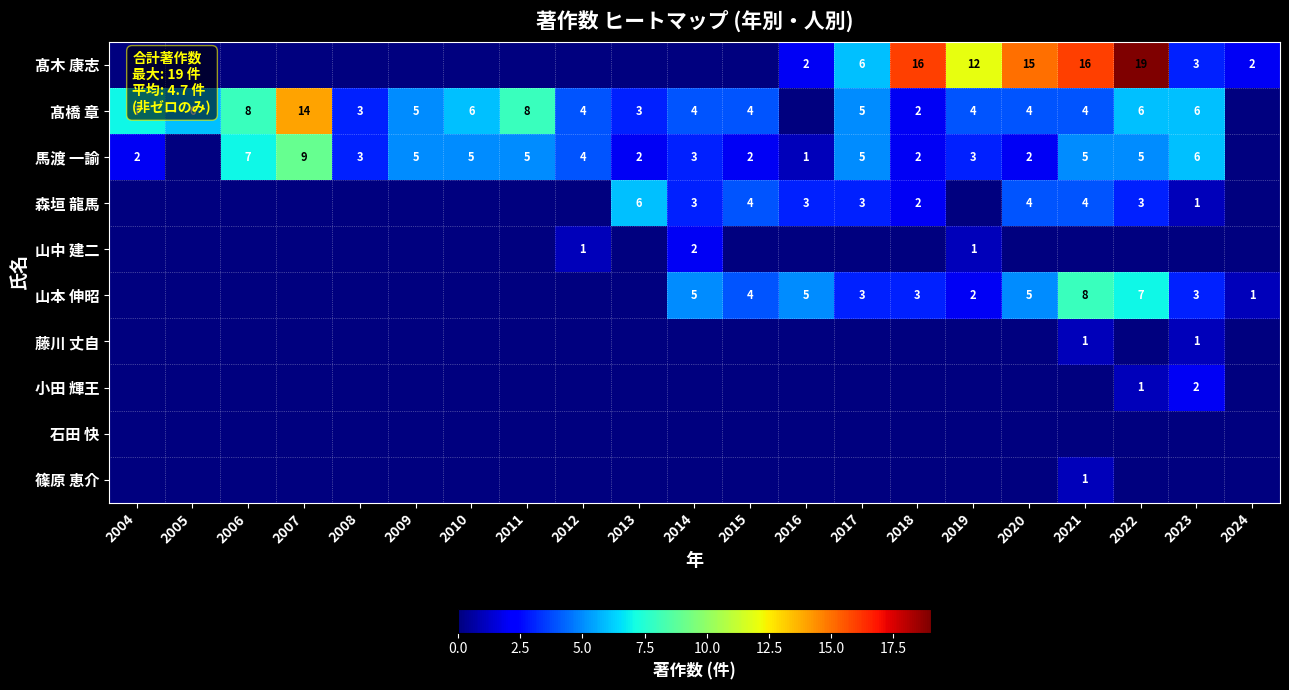

At which category does the chart reach its peak across all series?

2022